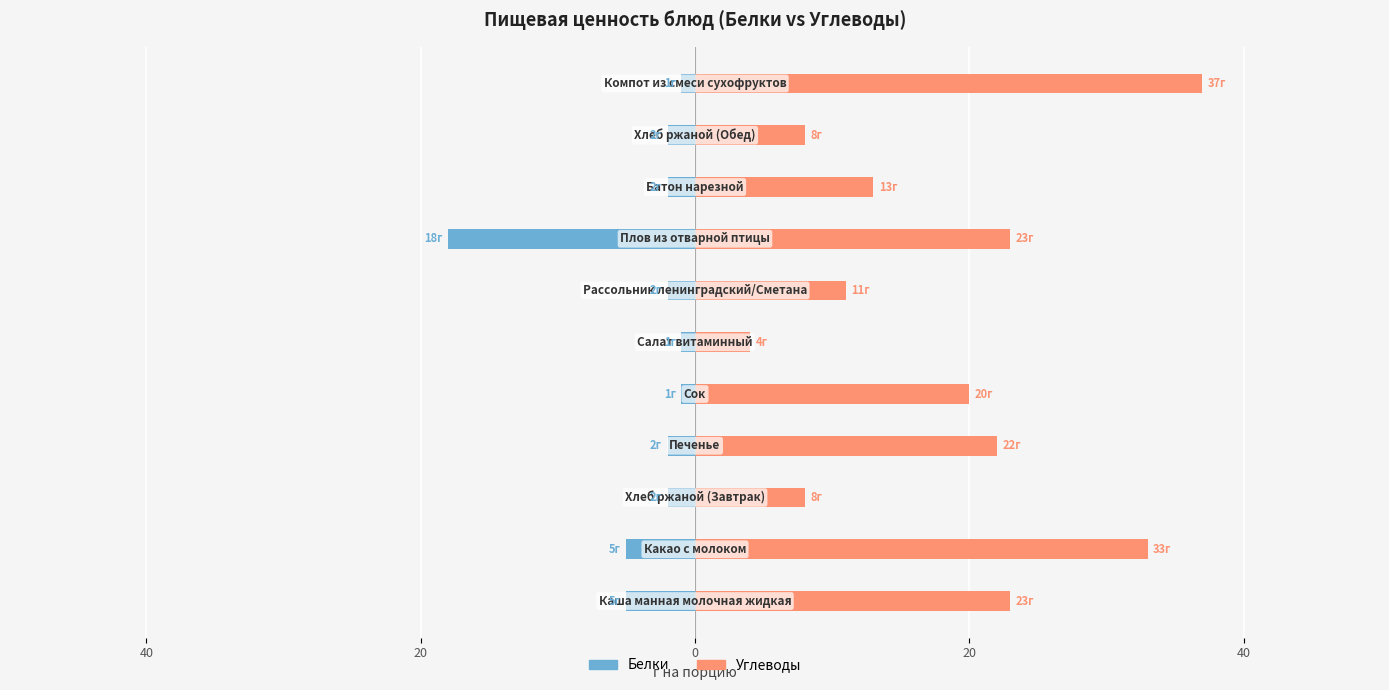

What is the sum of all Белки values?

-41